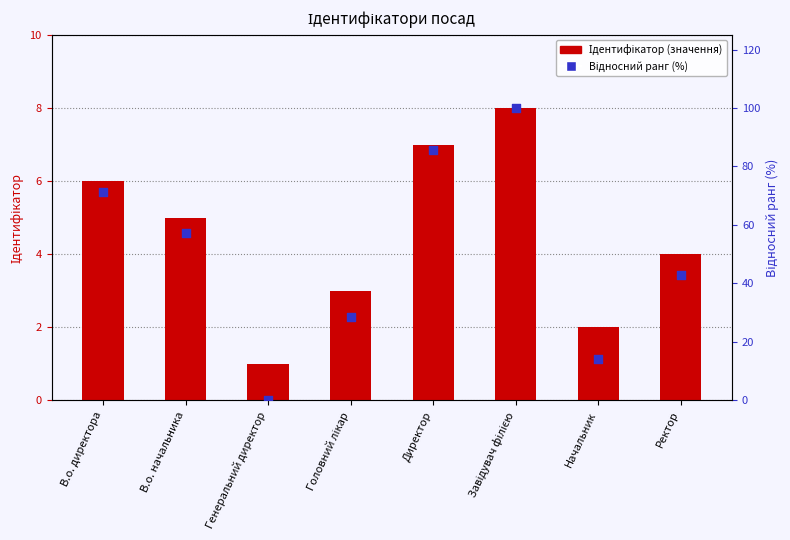

What are all the series names shown in the legend?

Ідентифікатор (значення), Відносний ранг (%)